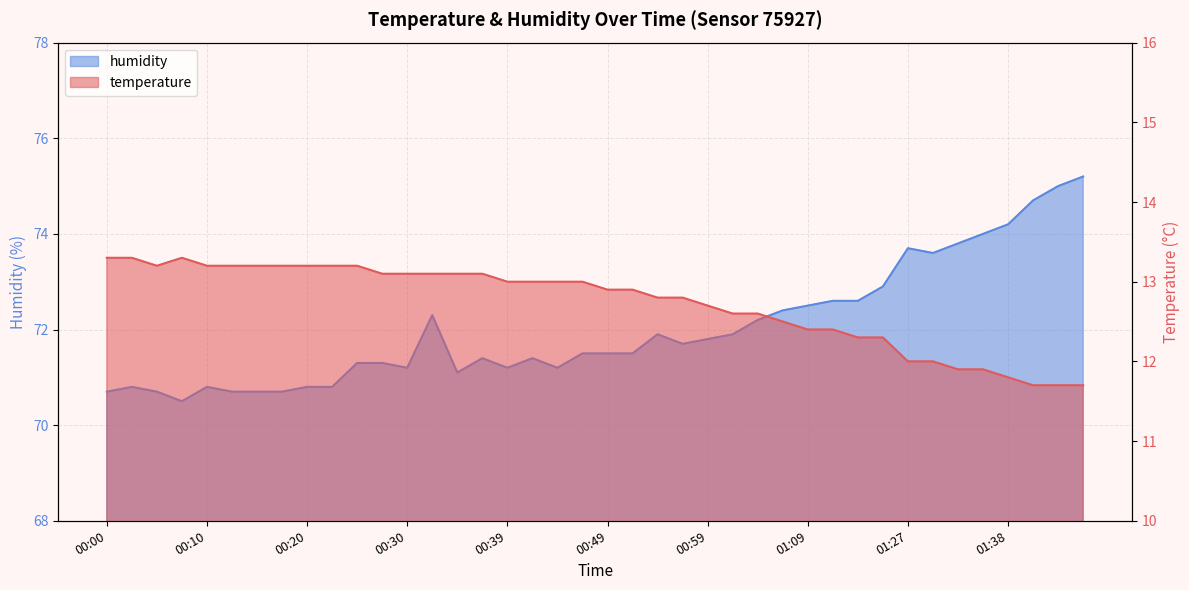

Reading left to right, extract all data points from this chart.

temperature: 13.3	13.3	13.2	13.3	13.2	13.2	13.2	13.2	13.2	13.2	13.2	13.1	13.1	13.1	13.1	13.1	13.0	13.0	13.0	13.0	12.9	12.9	12.8	12.8	12.7	12.6	12.6	12.5	12.4	12.4	12.3	12.3	12.0	12.0	11.9	11.9	11.8	11.7	11.7	11.7
humidity: 70.7	70.8	70.7	70.5	70.8	70.7	70.7	70.7	70.8	70.8	71.3	71.3	71.2	72.3	71.1	71.4	71.2	71.4	71.2	71.5	71.5	71.5	71.9	71.7	71.8	71.9	72.2	72.4	72.5	72.6	72.6	72.9	73.7	73.6	73.8	74.0	74.2	74.7	75.0	75.2